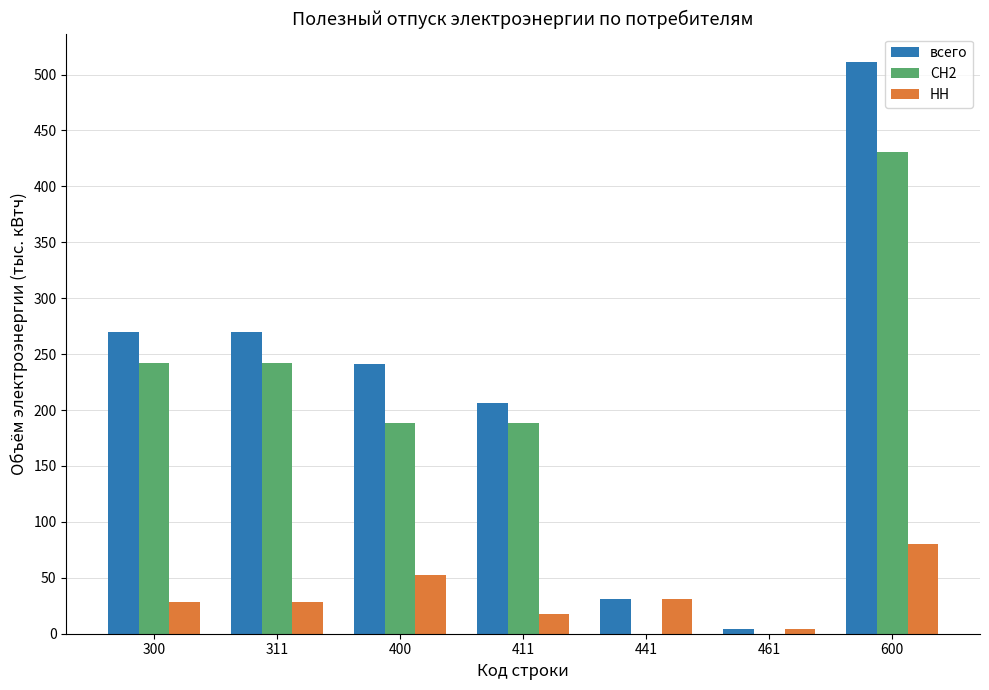

What is the sum of the всего values at 311 and 600?

781.3